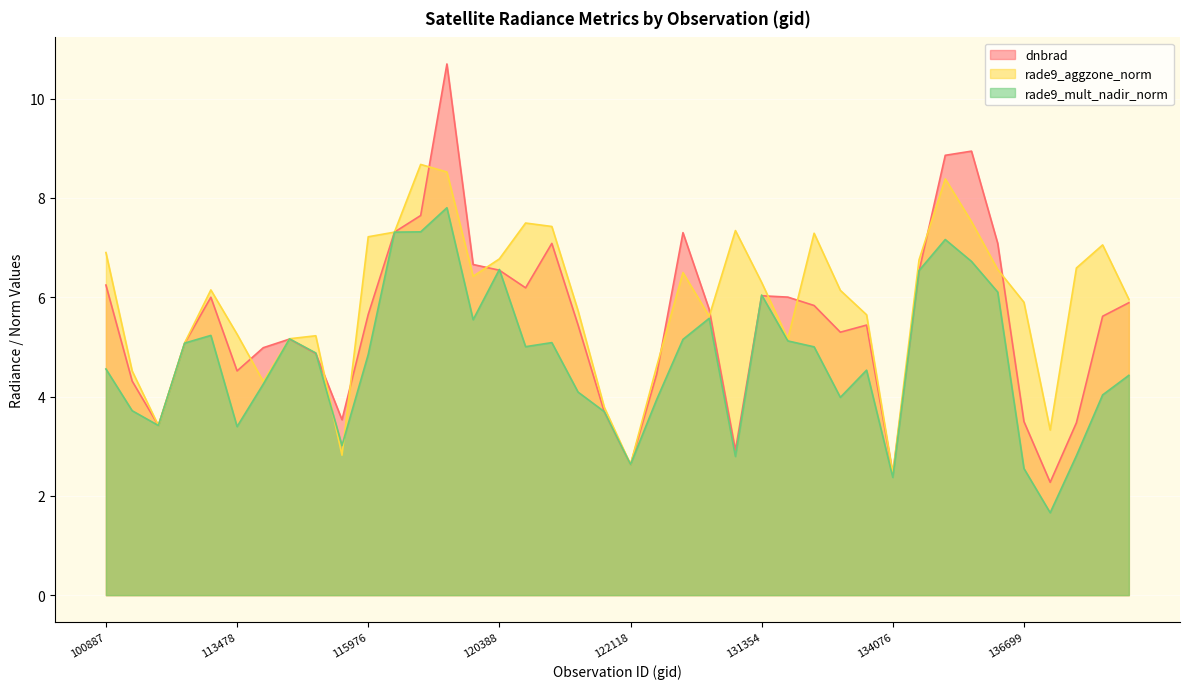

Reading left to right, list all the values displayed in this chart.

dnbrad: 6.2	4.3	3.4	5.1	6.0	4.5	5.0	5.2	4.9	3.5	5.7	7.3	7.6	10.7	6.7	6.5	6.2	7.1	5.4	3.7	2.6	4.5	7.3	5.8	2.9	6.0	6.0	5.8	5.3	5.4	2.4	6.5	8.9	8.9	7.1	3.5	2.3	3.5	5.6	5.9
rade9_aggzone_norm: 6.9	4.5	3.4	5.1	6.1	5.3	4.3	5.2	5.2	2.8	7.2	7.3	8.7	8.5	6.4	6.8	7.5	7.4	5.7	3.8	2.6	4.6	6.5	5.6	7.3	6.3	5.2	7.3	6.1	5.6	2.4	6.8	8.4	7.5	6.6	5.9	3.3	6.6	7.1	6.0
rade9_mult_nadir_norm: 4.6	3.7	3.4	5.1	5.2	3.4	4.3	5.2	4.9	3.0	4.8	7.3	7.3	7.8	5.5	6.6	5.0	5.1	4.1	3.7	2.6	3.9	5.2	5.6	2.8	6.0	5.1	5.0	4.0	4.5	2.4	6.5	7.2	6.7	6.1	2.6	1.7	2.8	4.0	4.4